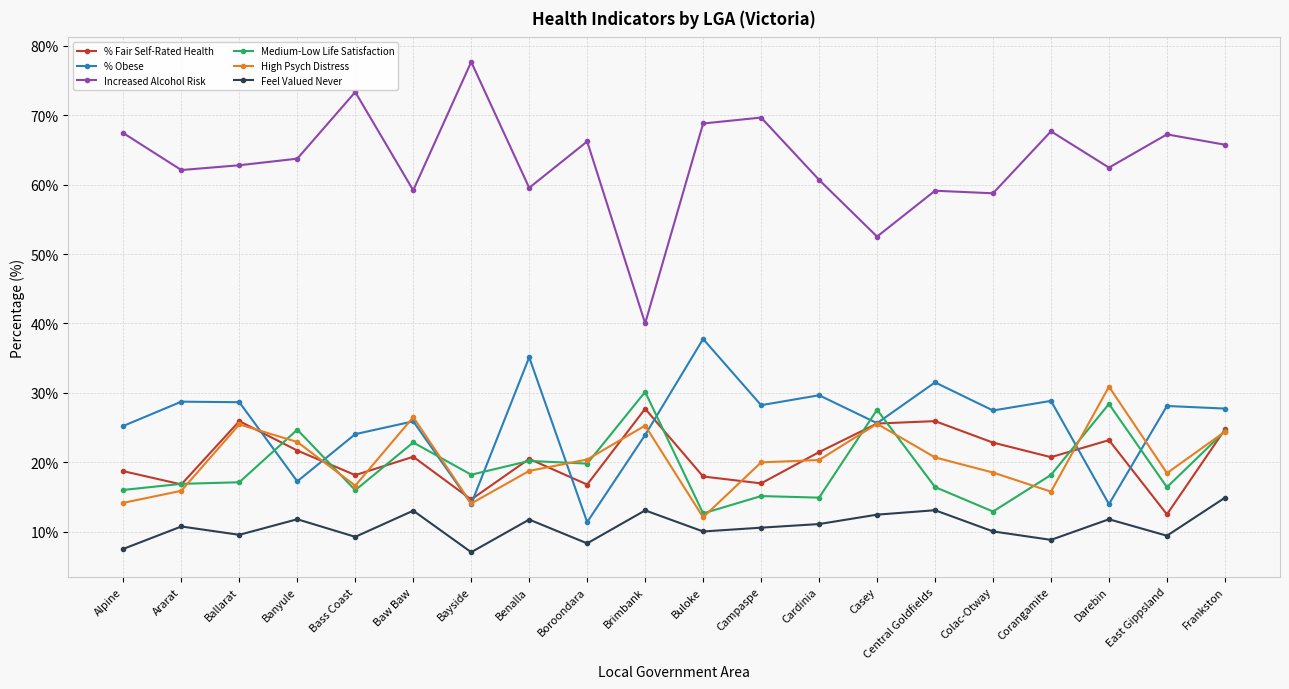

What is the difference between the maximum and minimum values in the Feel Valued Never series?

7.8